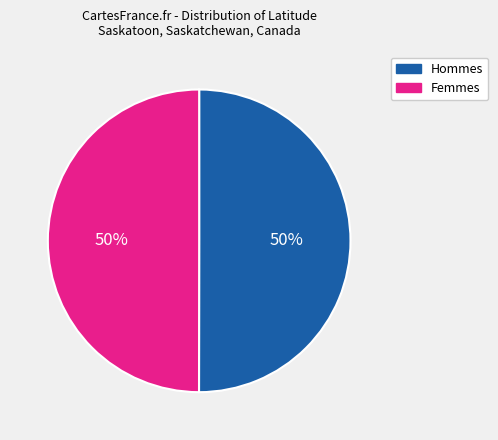

Count the number of slices in the pie.

2